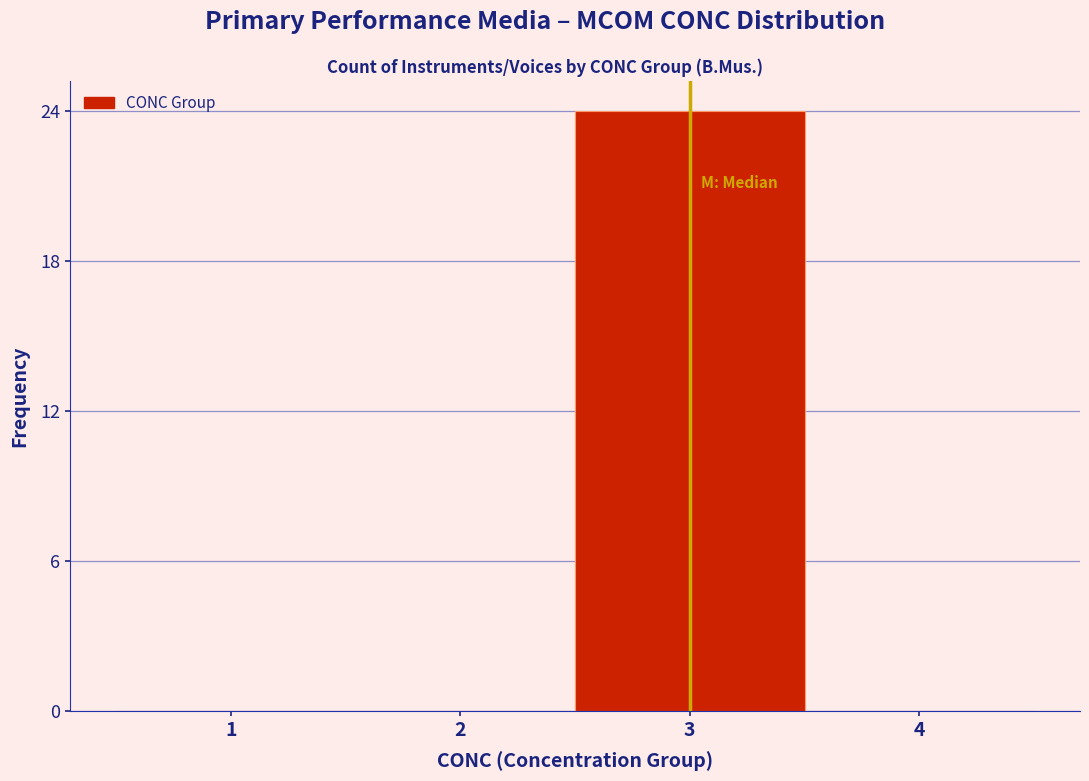

Reading left to right, extract all data points from this chart.

1=0	2=0	3=24	4=0